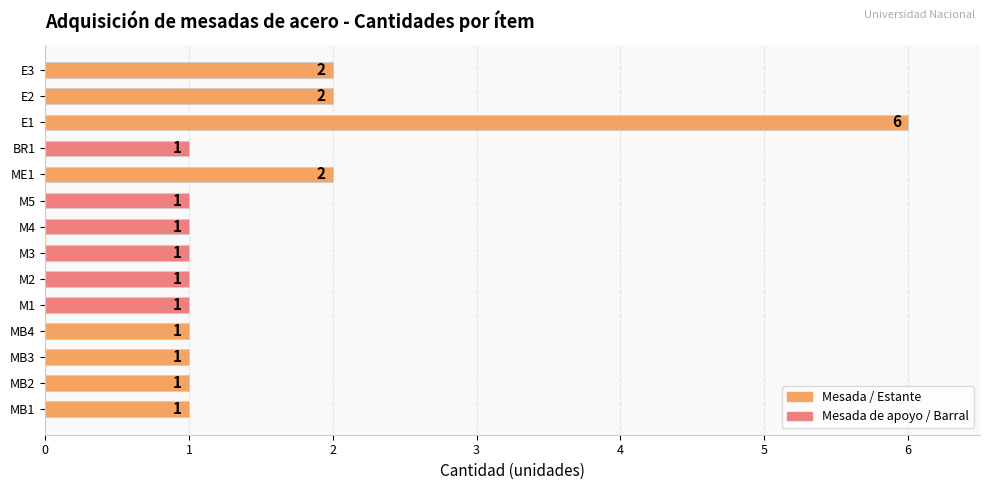

What is the ratio of the value at M5 to the value at MB4?

1.0